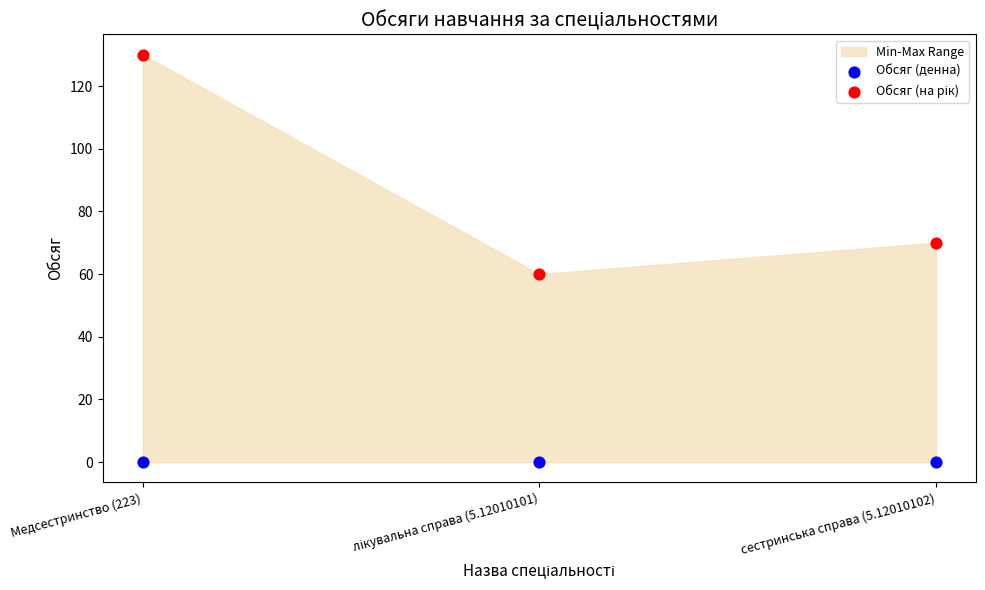

Which series contains the lowest Y value?

Обсяг (денна)